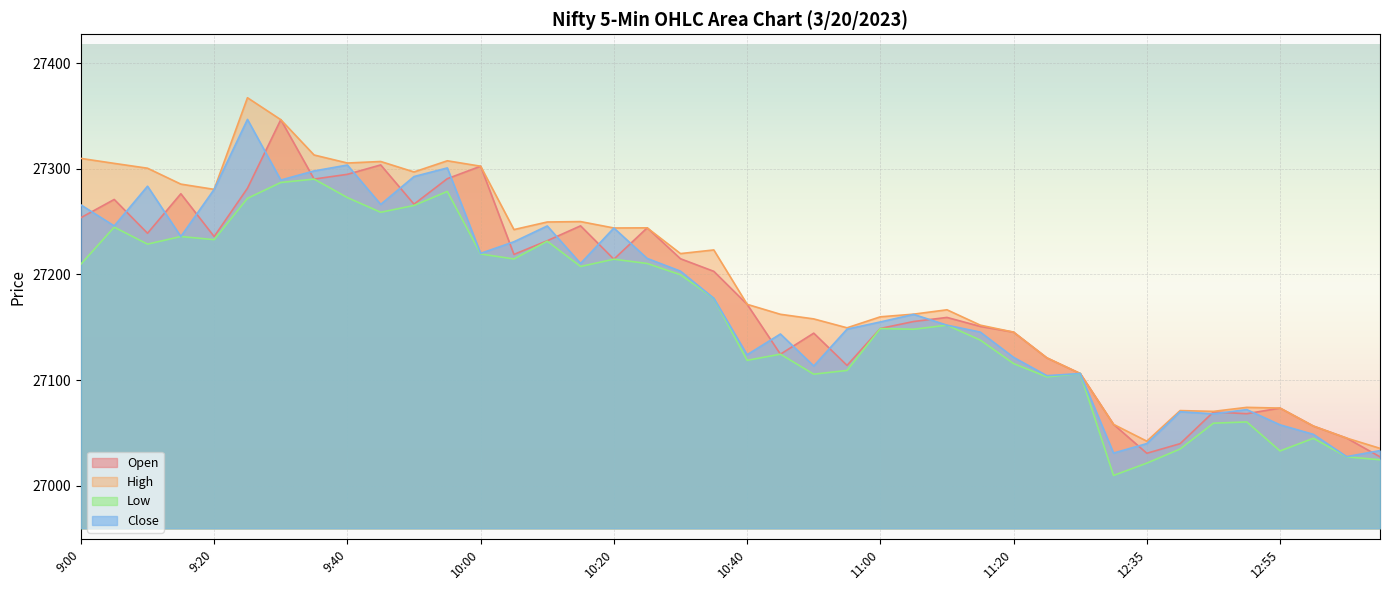

What is the total value across all series at 12:40?

108216.4